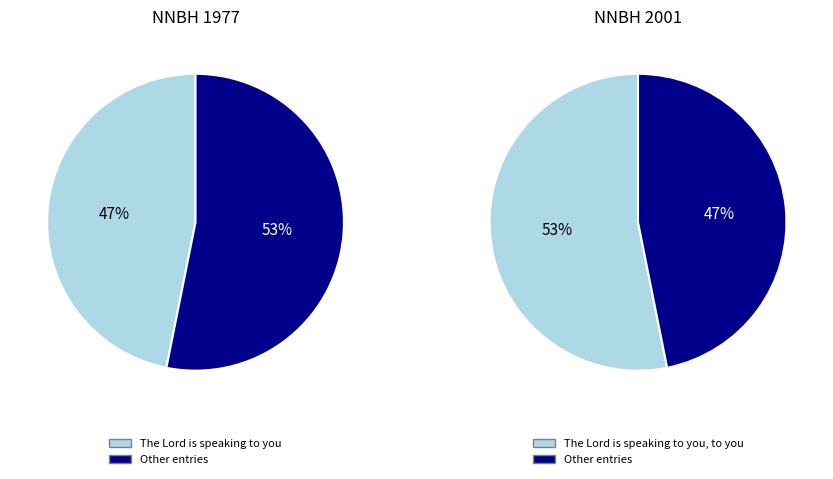

To the nearest percent, what is the average slice percentage?

50%